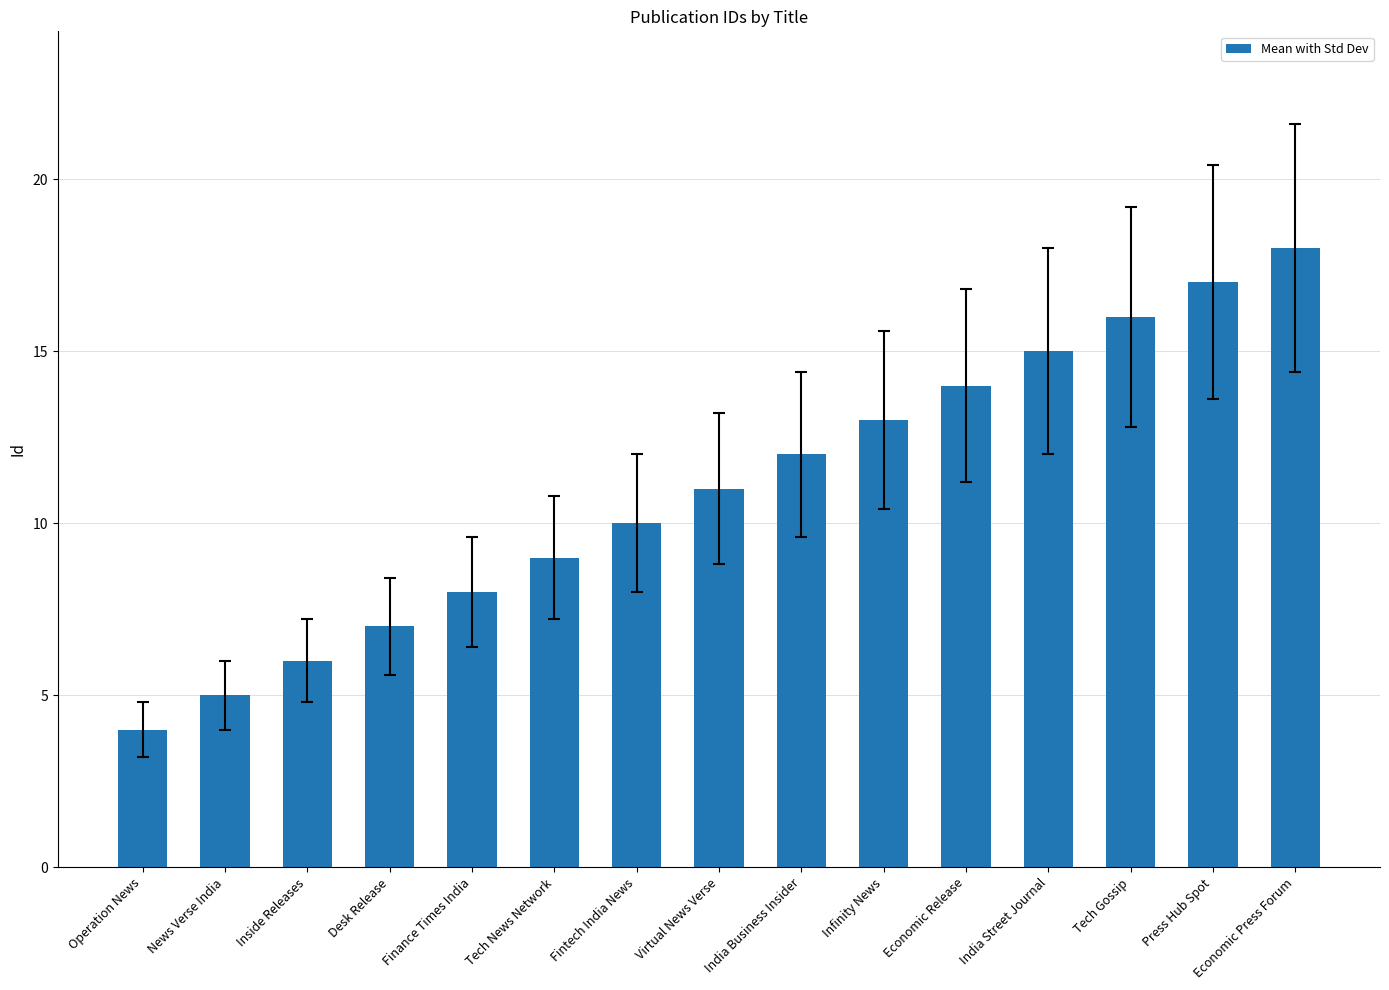

The value at Inside Releases is 3. True or false?

False